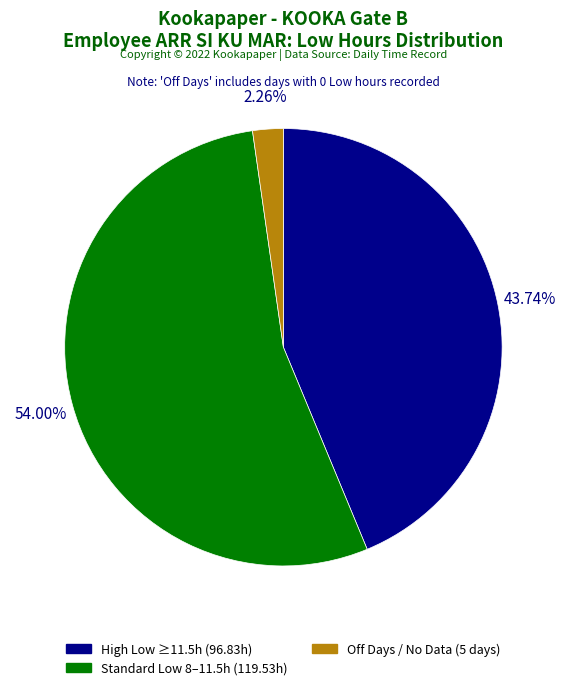

Rank the categories by value from highest to lowest.

Standard Low 8–11.5h (119.53h), High Low ≥11.5h (96.83h), Off Days / No Data (5 days)